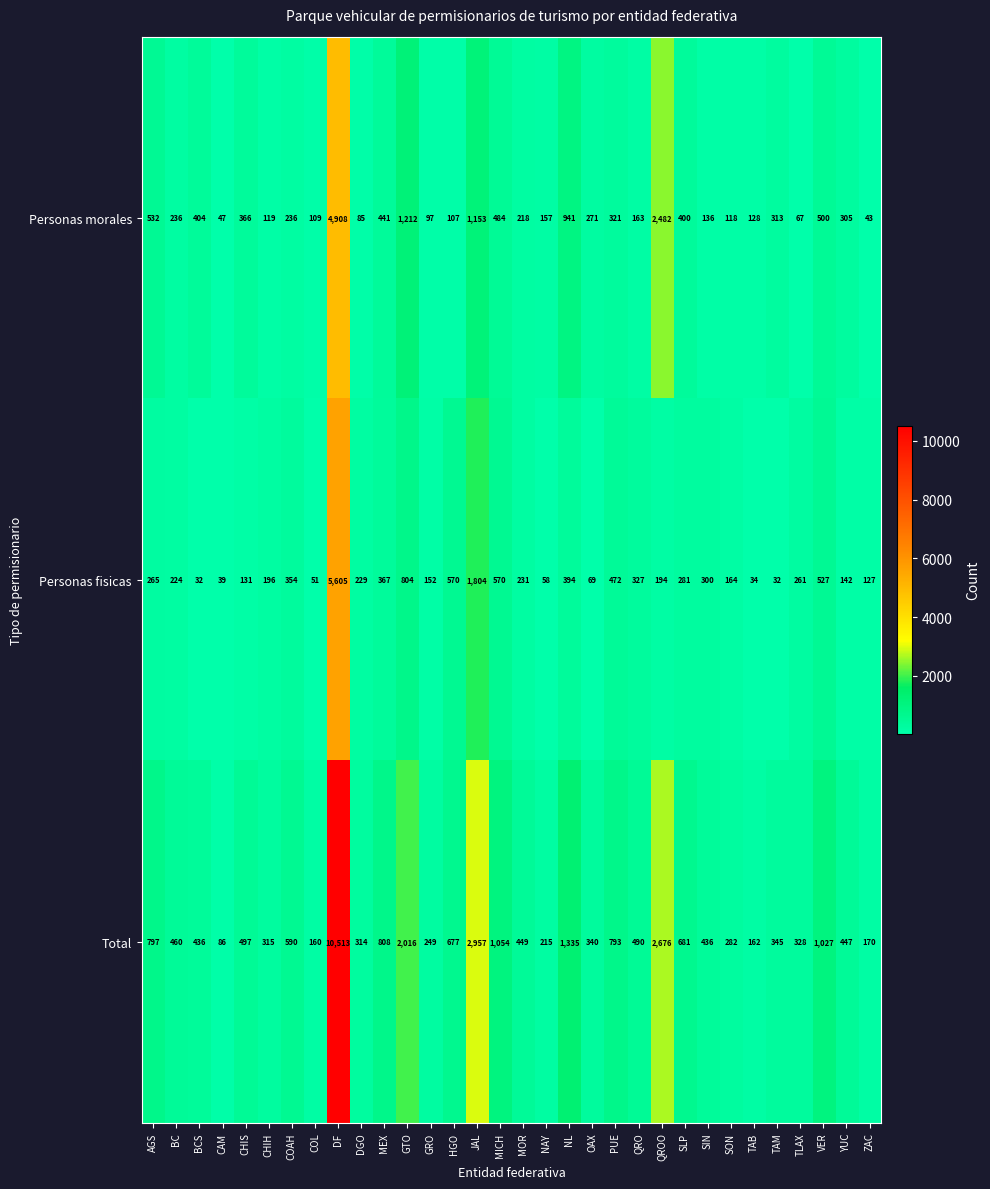

What is the average value of the Total series?

1003